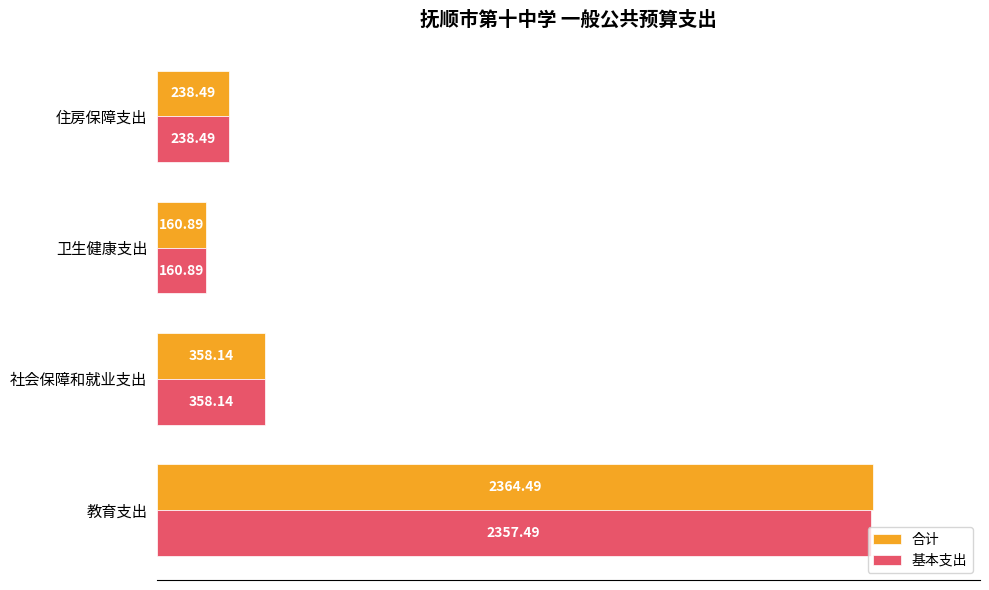

Which label corresponds to the smallest value in the chart?

卫生健康支出